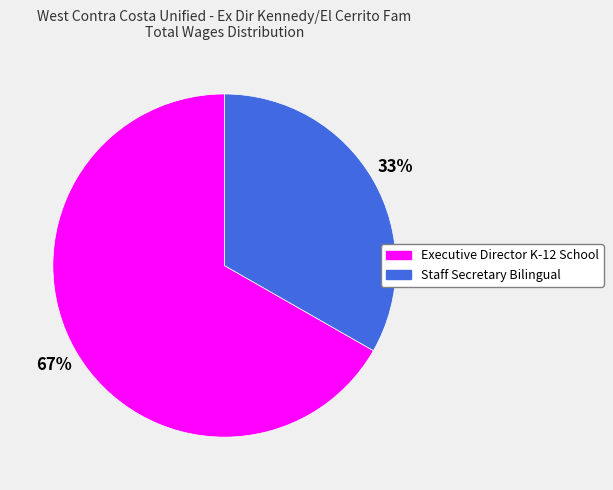

To the nearest percent, what is the combined percentage of Staff Secretary Bilingual and Executive Director K-12 School?

100%